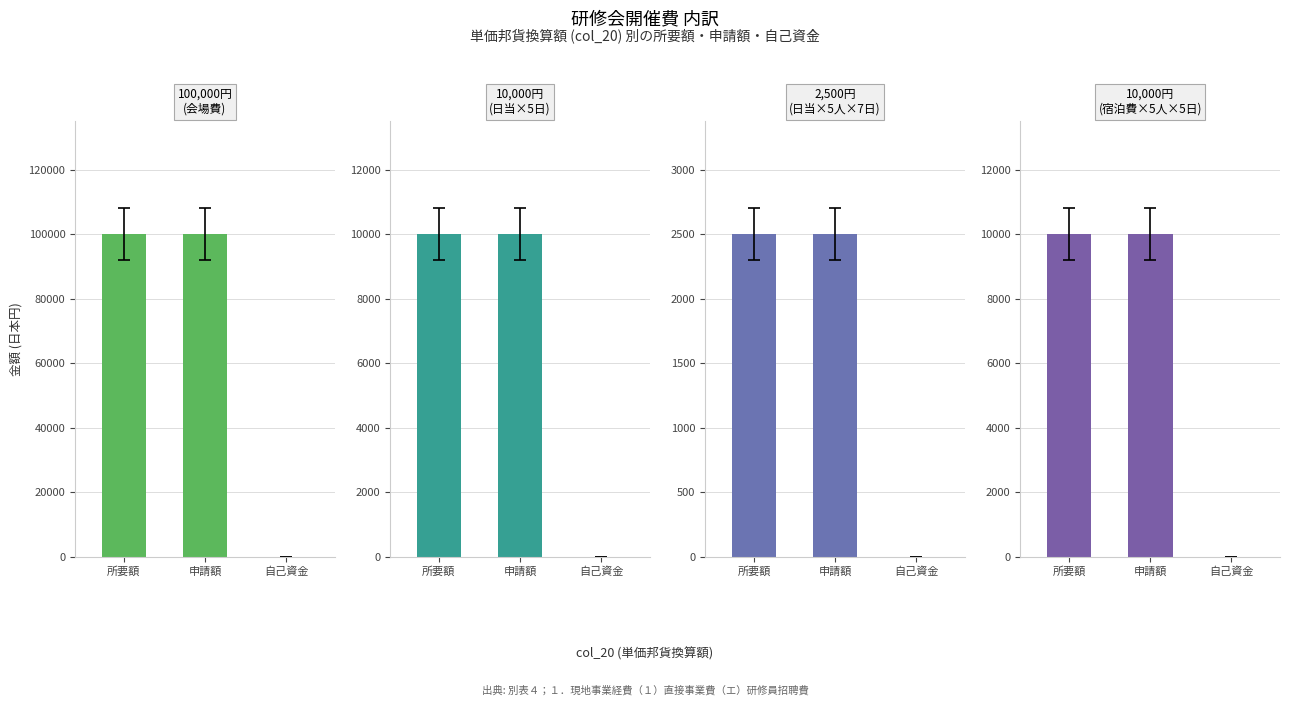

Reading right to left, what are all the values shown in this chart?

所要額: 10000=10000	2500=2500	10000=10000	100000=100000
申請額: 10000=10000	2500=2500	10000=10000	100000=100000
自己資金: 10000=0	2500=0	10000=0	100000=0